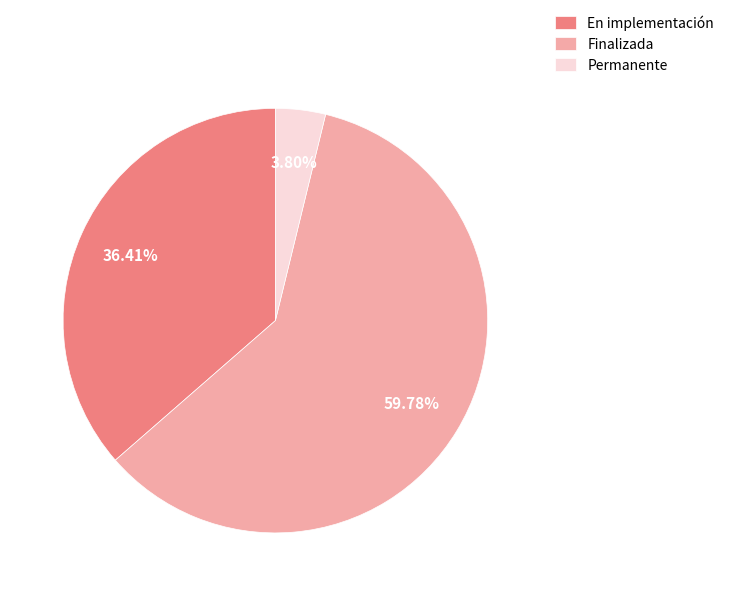

How many segments does this pie chart have?

3